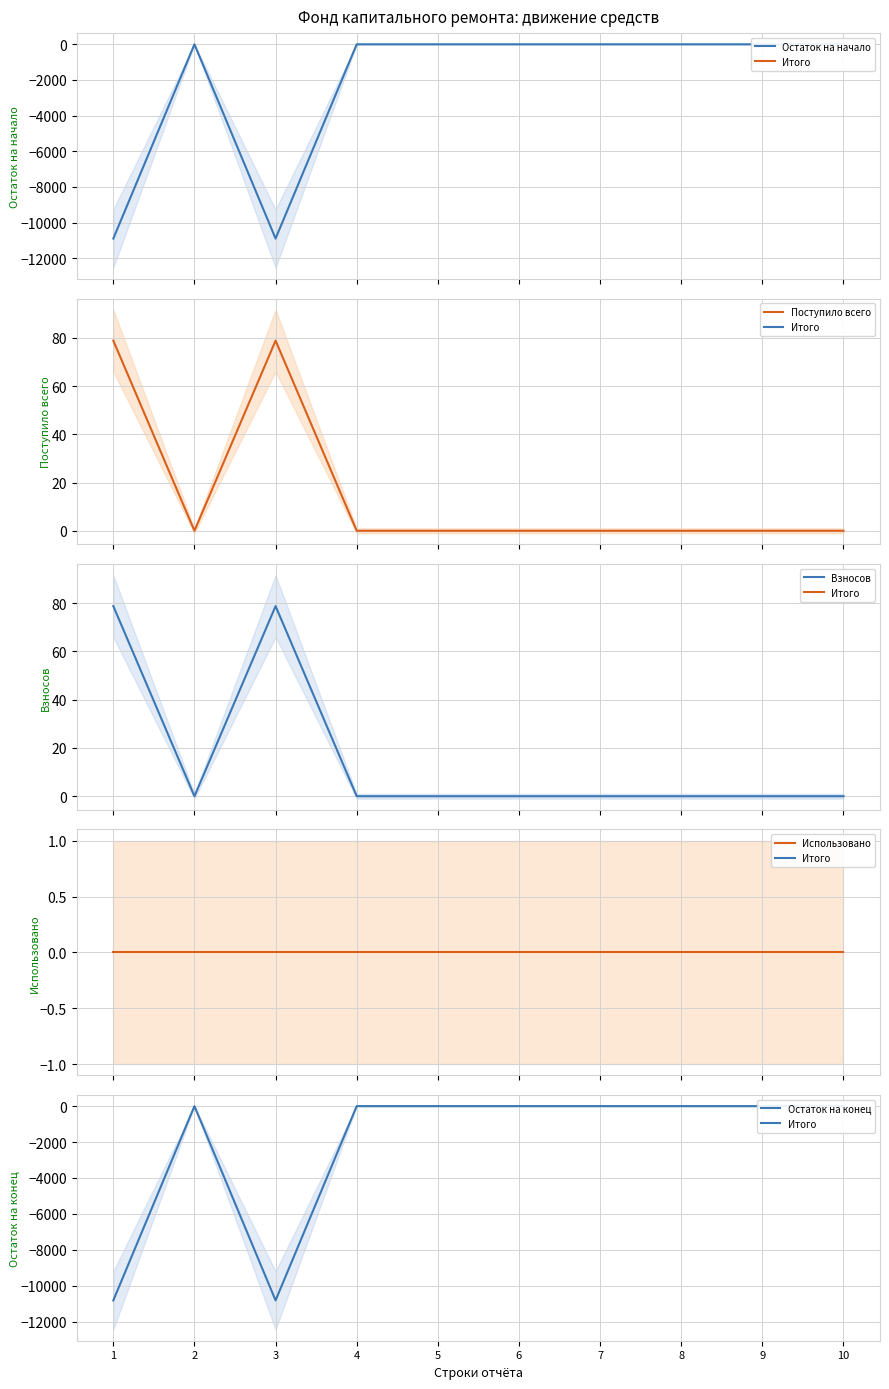

What are all the series names shown in the legend?

Остаток на начало, Поступило всего, Взносов, Использовано, Остаток на конец